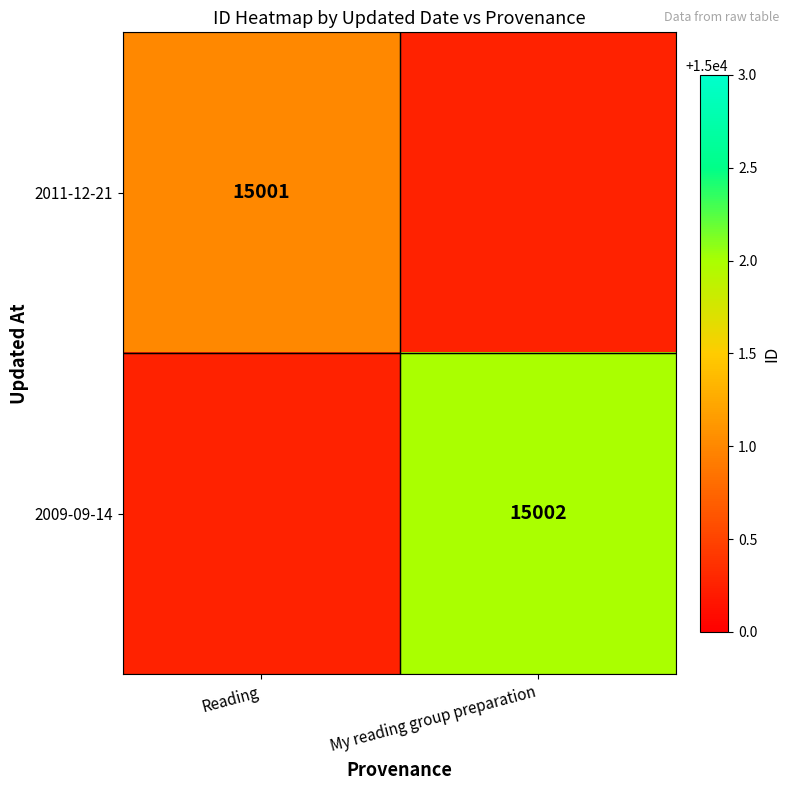

The 2011-12-21 series shows 15001 at Reading. True or false?

True